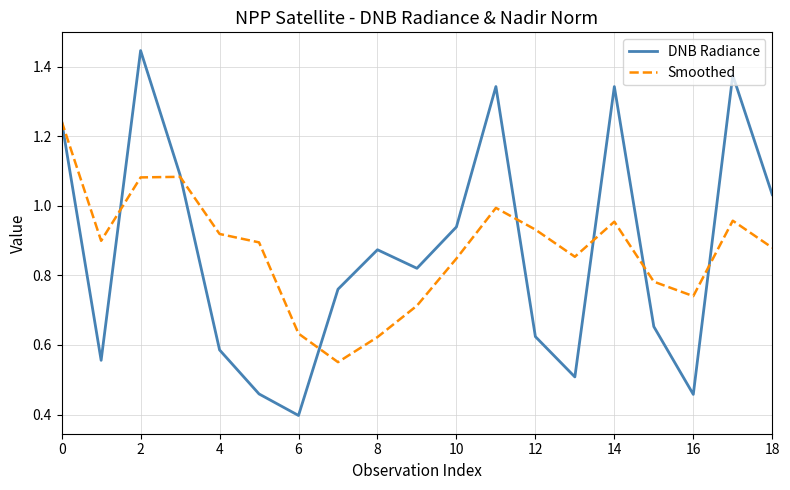

What is the sum of all Smoothed values?

16.6